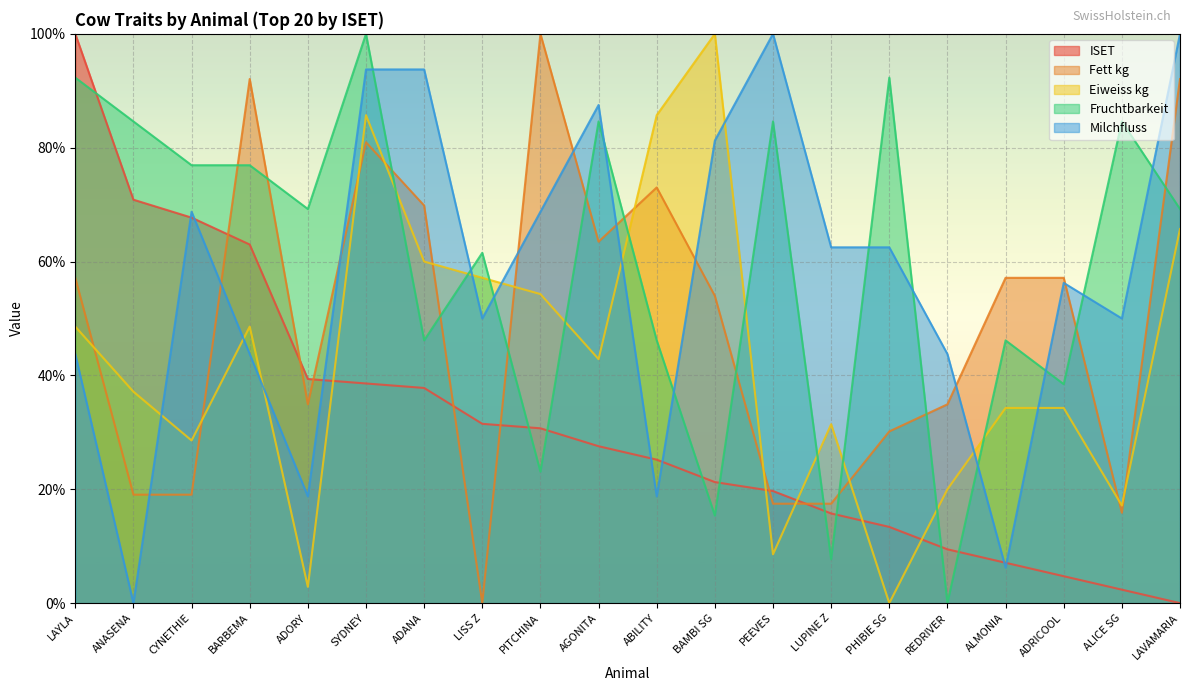

Rank the series by their maximum value, from highest to lowest.

ISET, Fett kg, Eiweiss kg, Fruchtbarkeit, Milchfluss